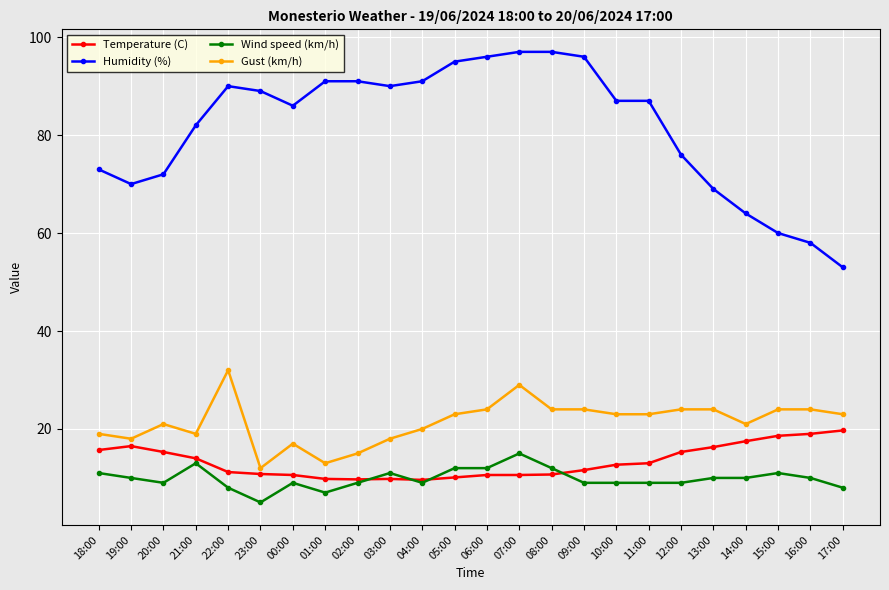

Which series has the widest spread of values?

Humidity (%)